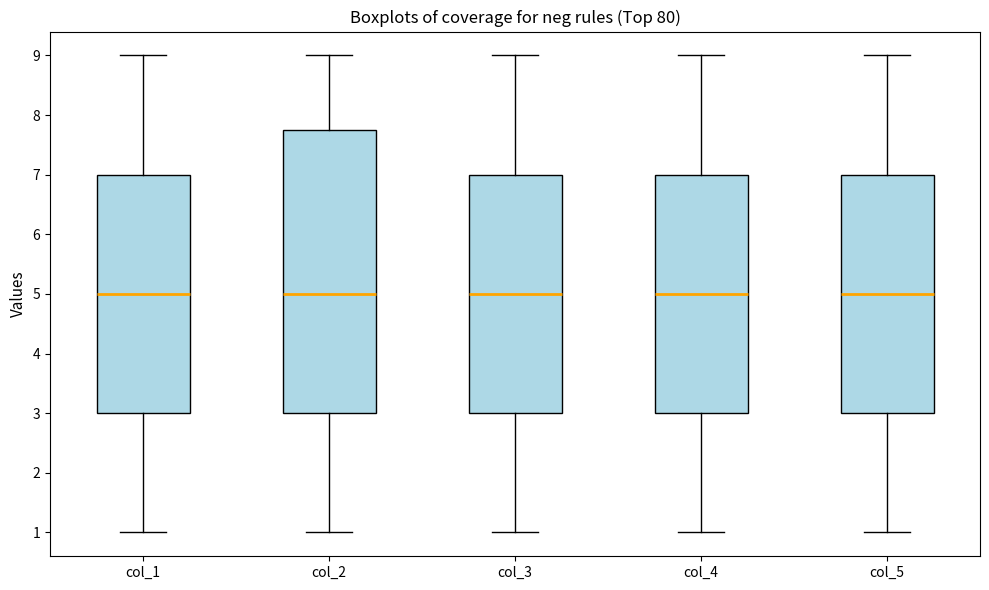

Which box is the tallest, from its lower edge to its upper edge?

col_2